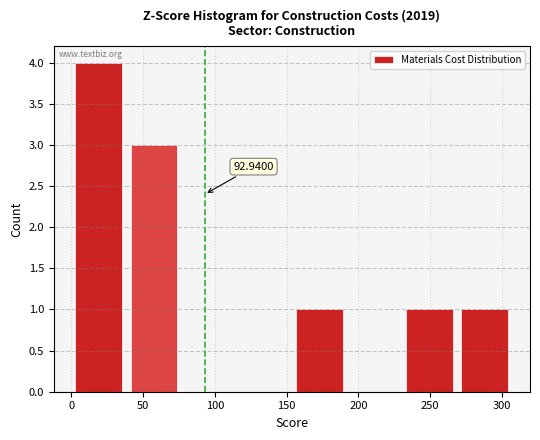

Which range on the x-axis has the tallest bar?

0 to 40